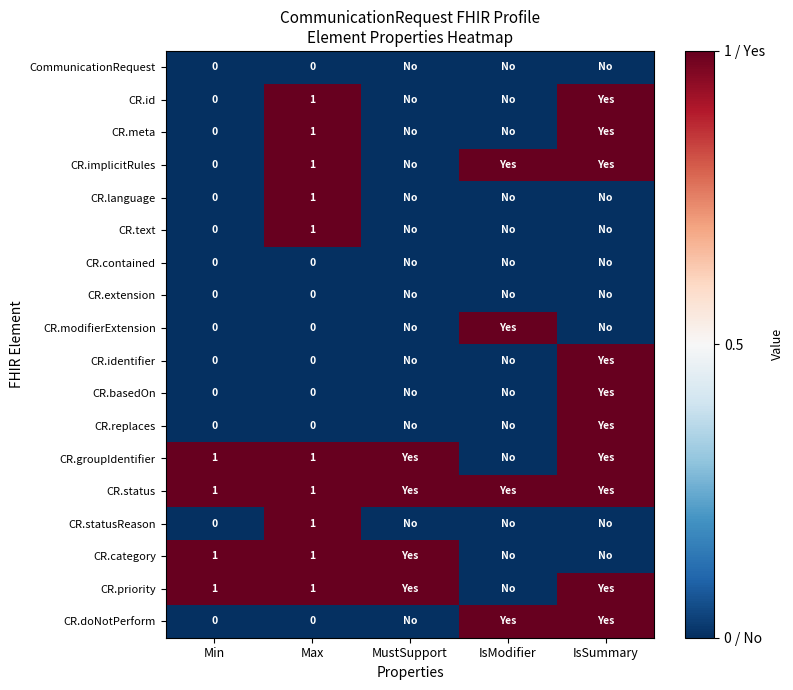

Which label corresponds to the largest value in the chart?

Max